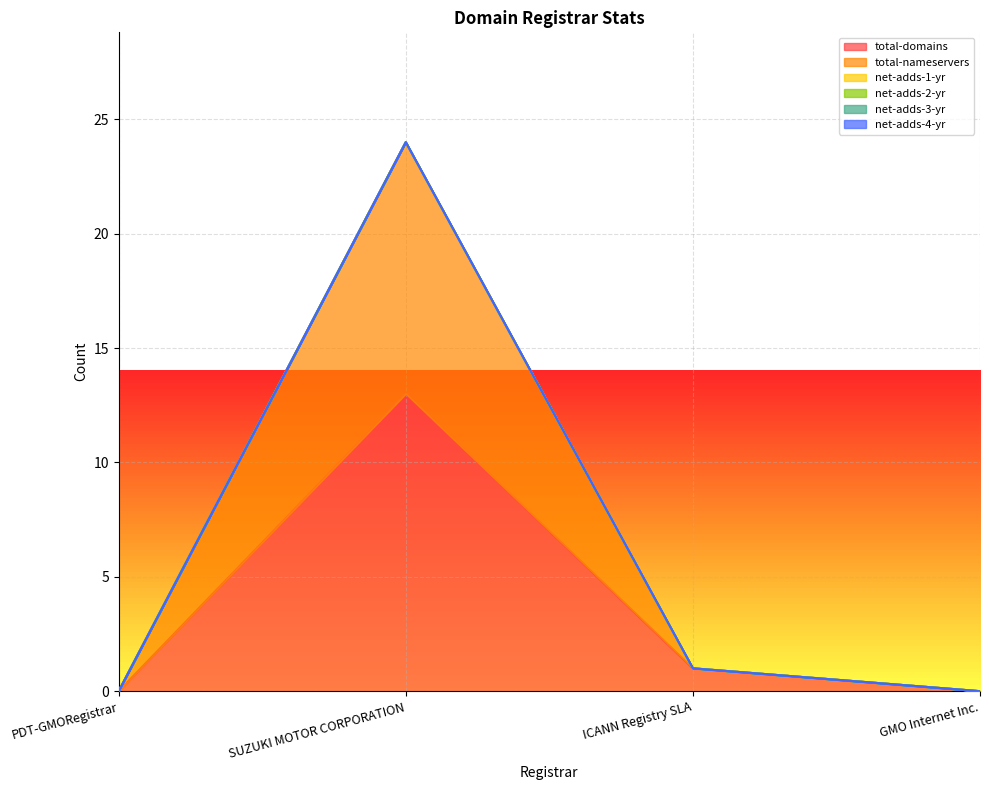

Which series has the largest range (max minus min)?

total-domains